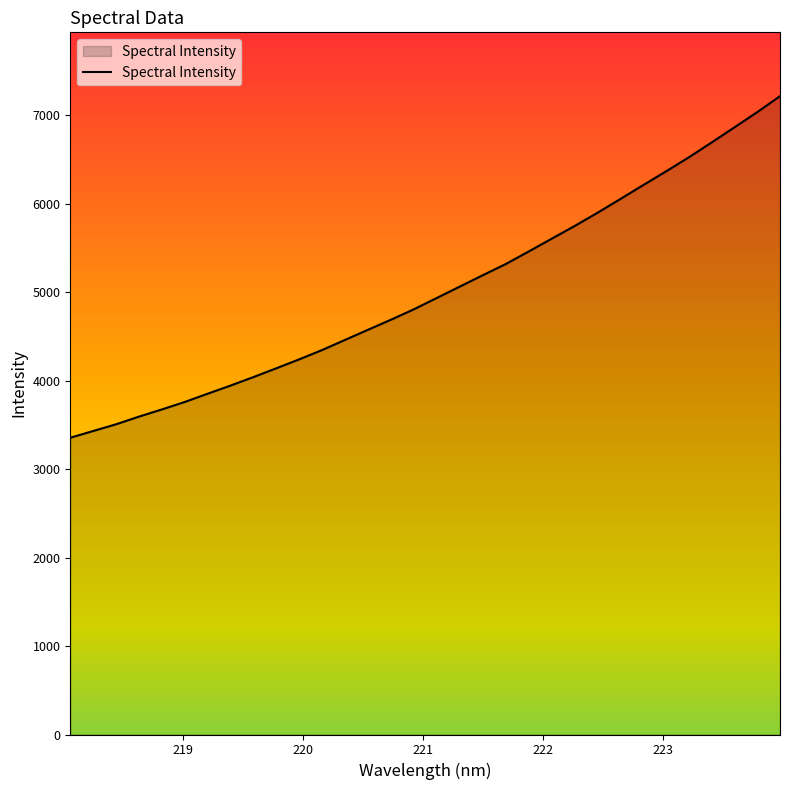

How many distinct data groups are displayed?

1